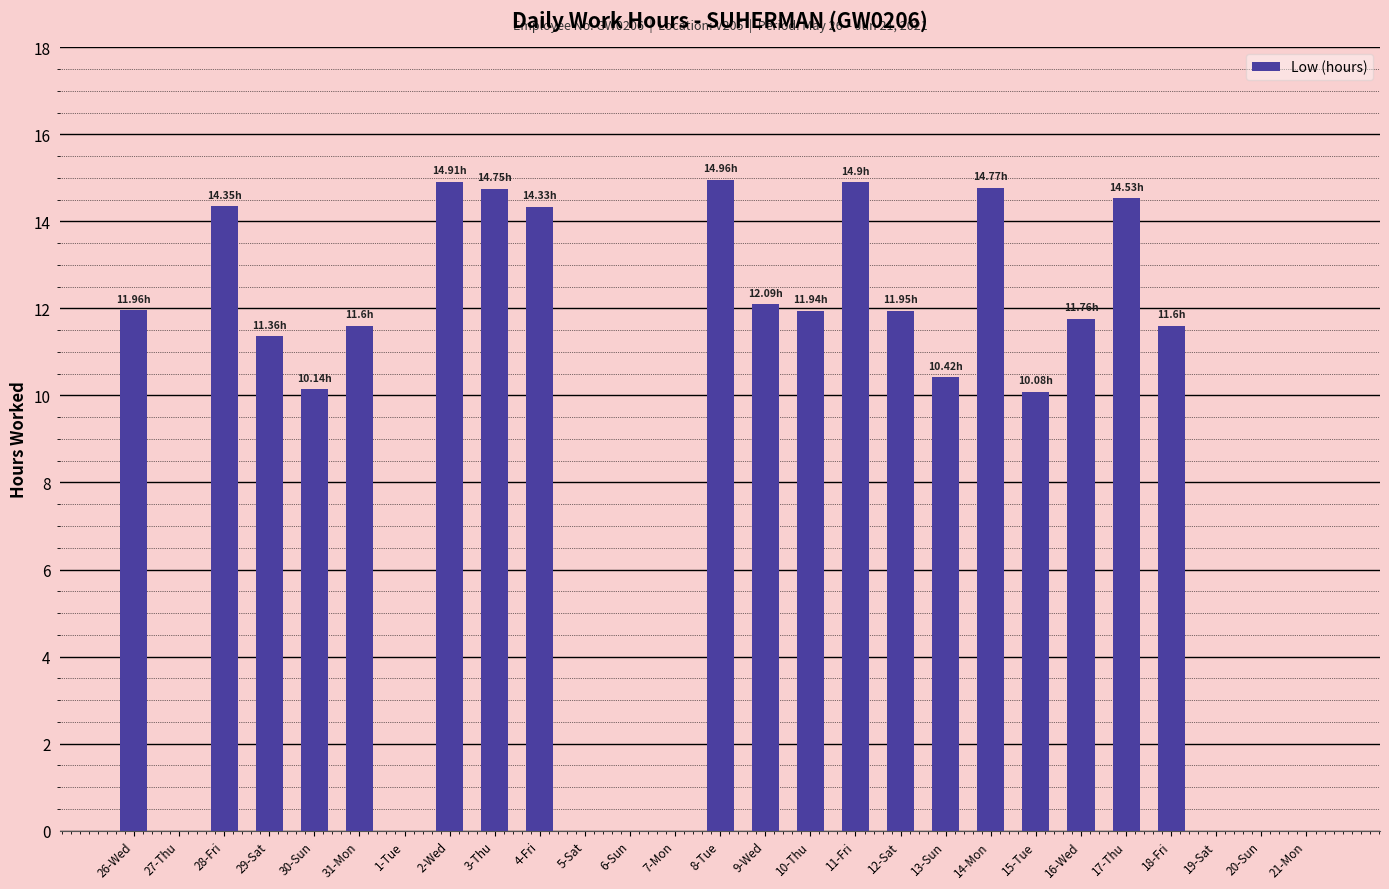

What is the sum of all values?

242.4